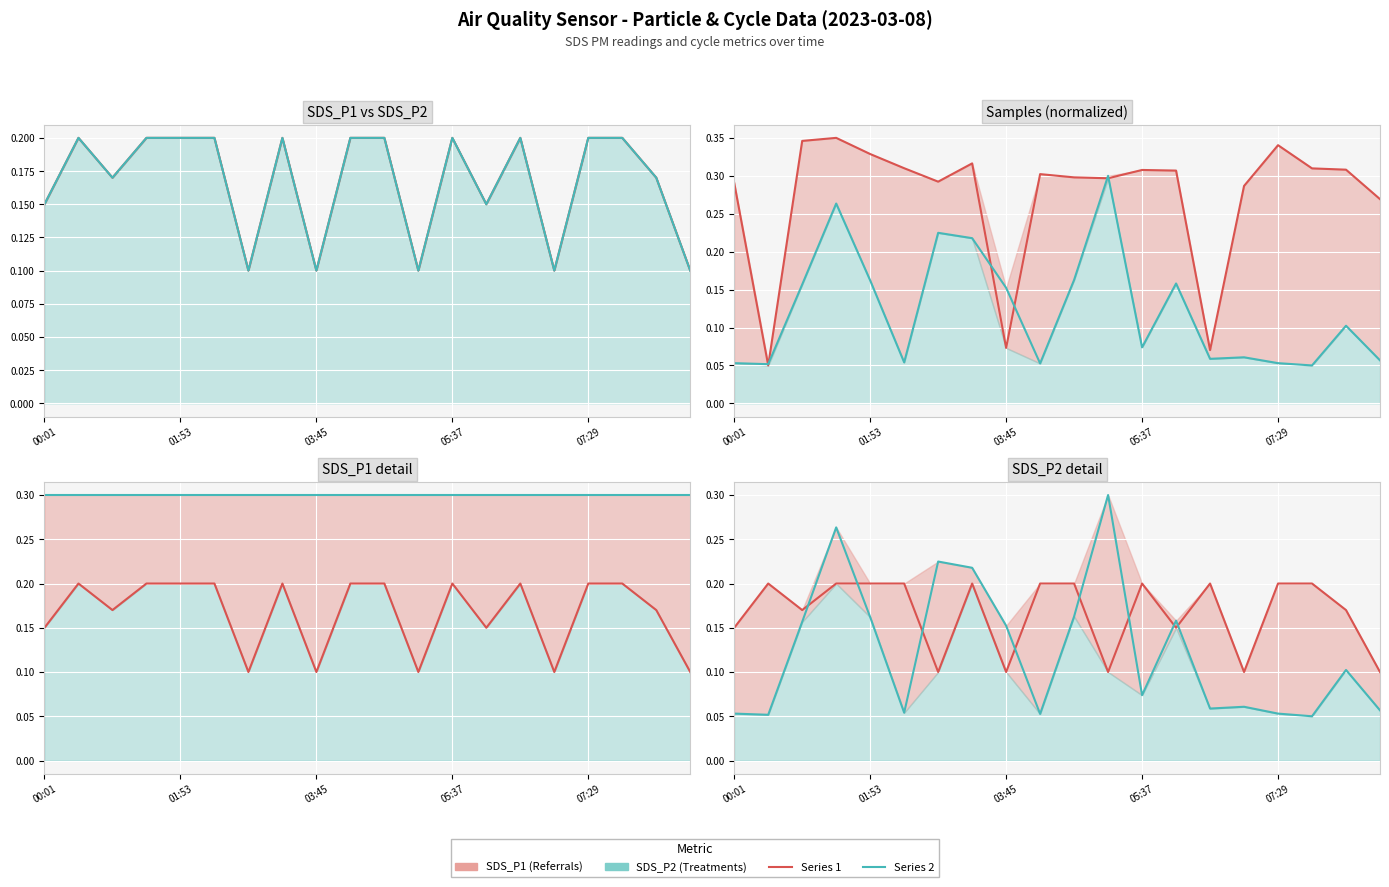

List the labels in order of Samples value, smallest first.

01:53, 14, 8, 19, 15, 00:01, 6, 11, 10, 9, 13, 12, 18, 17, 5, 7, 07:29, 16, 03:45, 05:37